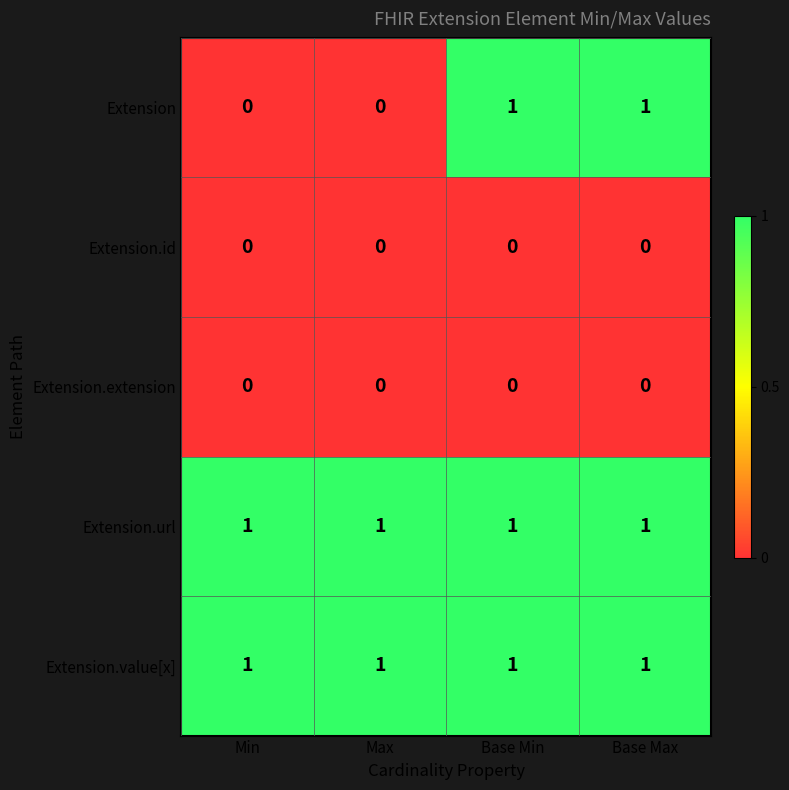

Reading left to right, extract all data points from this chart.

Extension: 0	0	1	1
Extension.id: 0	0	0	0
Extension.extension: 0	0	0	0
Extension.url: 1	1	1	1
Extension.value[x]: 1	1	1	1